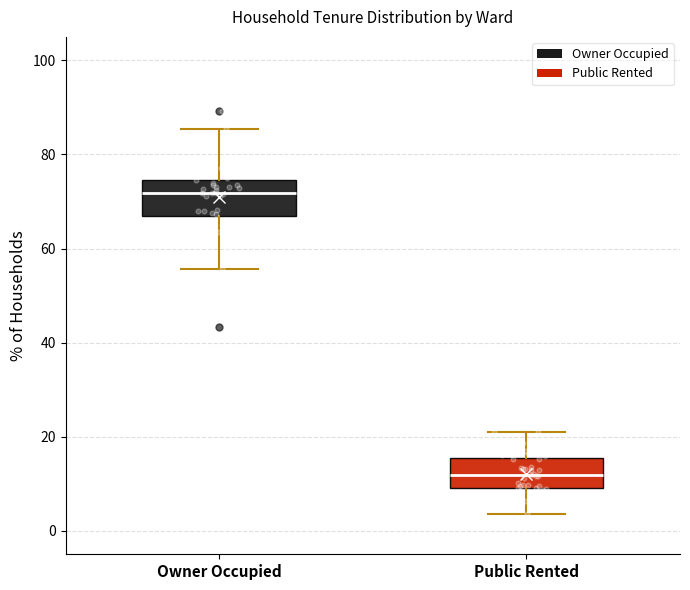

Reading left to right, transcribe this box plot: for each box, give where its median line is, the range the box spans, and where its two whiskers end, as read against the y-axis. The values are not printed on the chart, so give them approximately, as read against the axis.

Owner Occupied: median 72, box 68 to 74, whiskers 56 to 86
Public Rented: median 12, box 10 to 16, whiskers 4 to 20